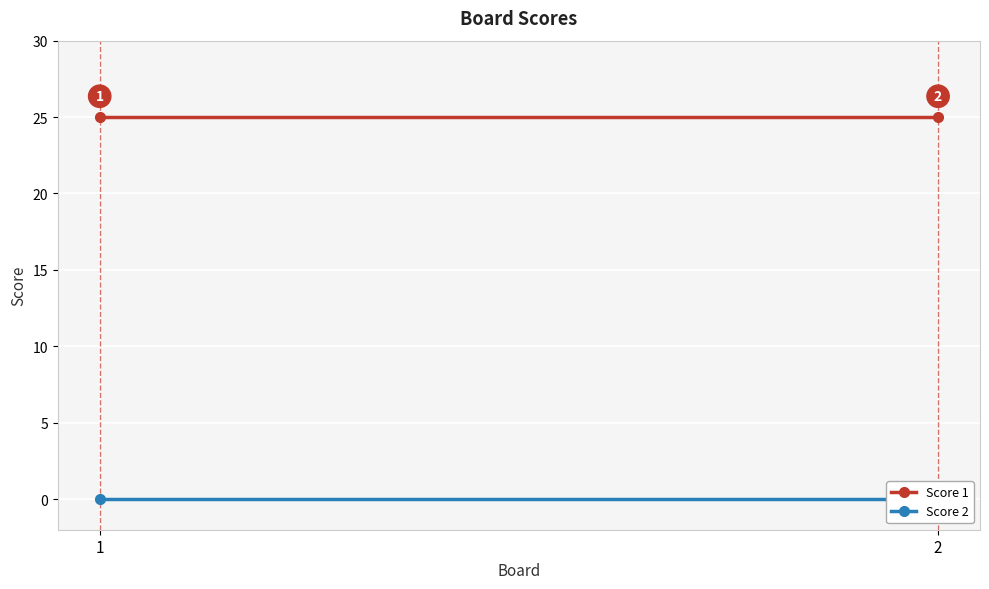

Reading right to left, what are all the values shown in this chart?

Score 1: 2=25	1=25
Score 2: 2=0	1=0